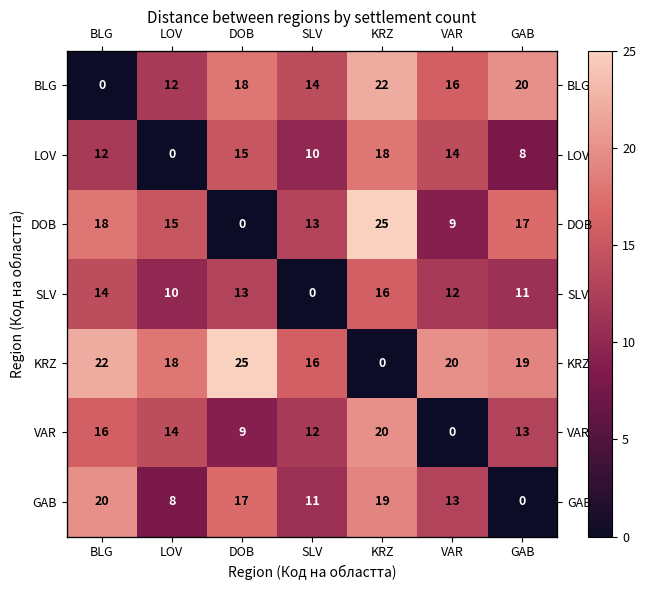

Where does the VAR series first go above 13?

BLG